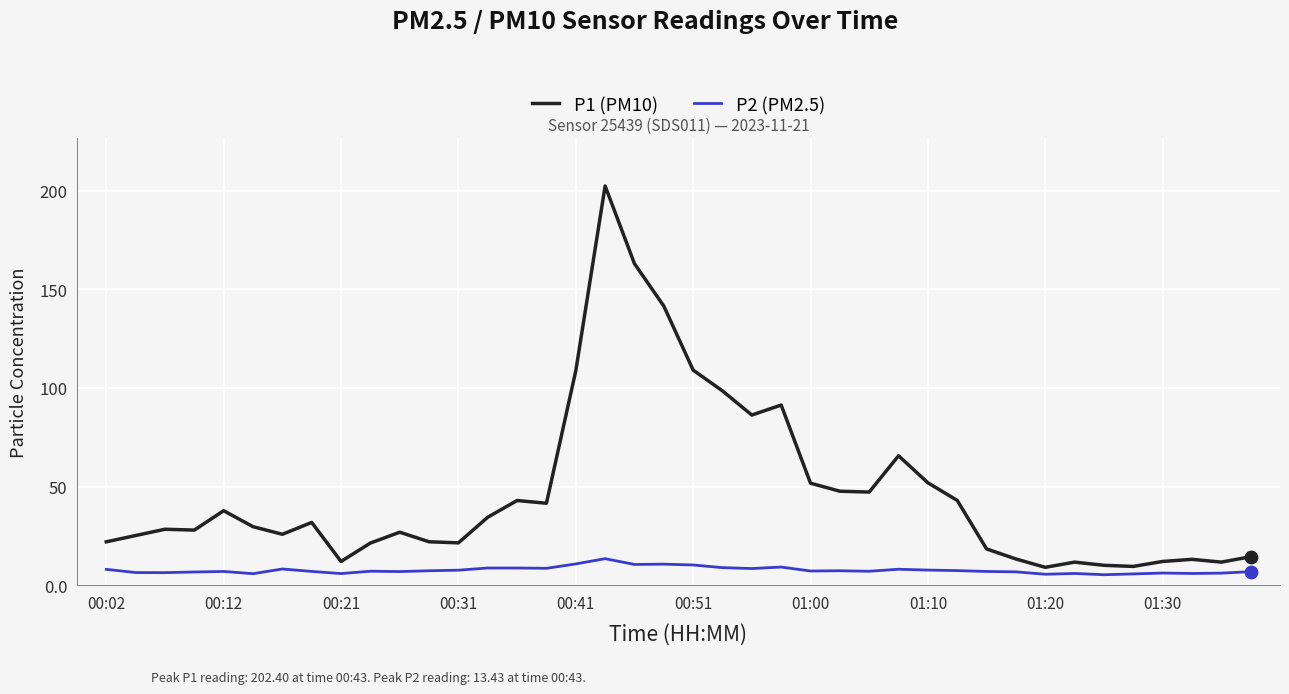

Which series has the largest range (max minus min)?

P1 (PM10)